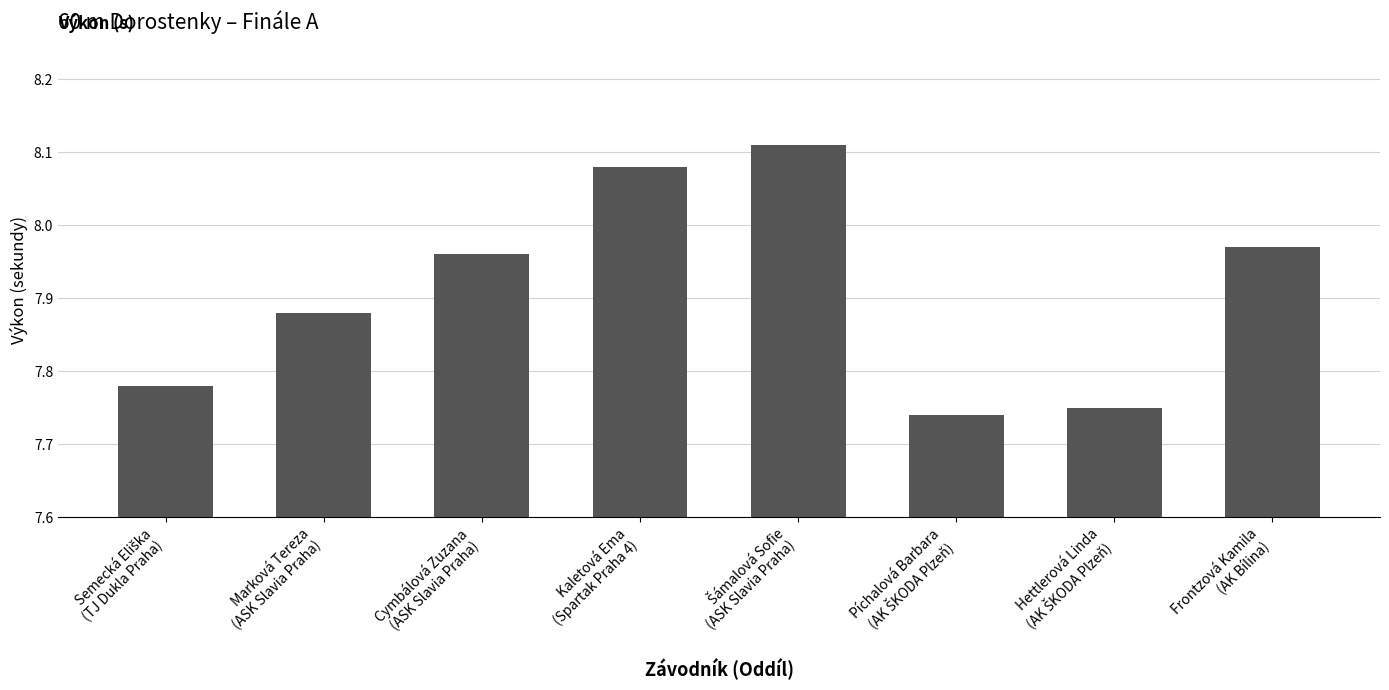

The value at Frontzová Kamila
(AK Bílina) is 14.2. True or false?

False